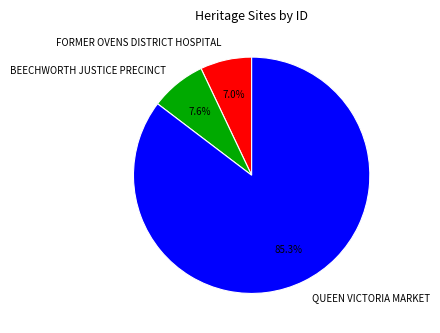

What is the ratio of the value at BEECHWORTH JUSTICE PRECINCT to the value at QUEEN VICTORIA MARKET?

0.1